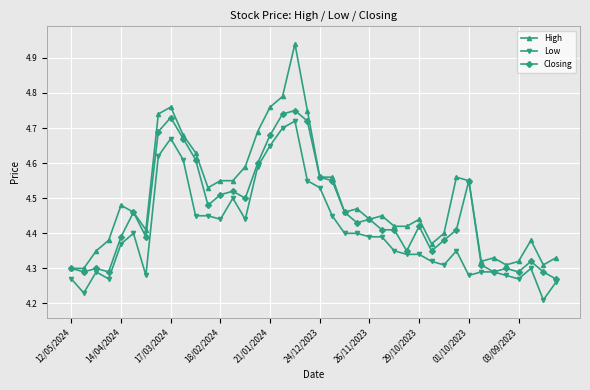

Which series has the widest spread of values?

High